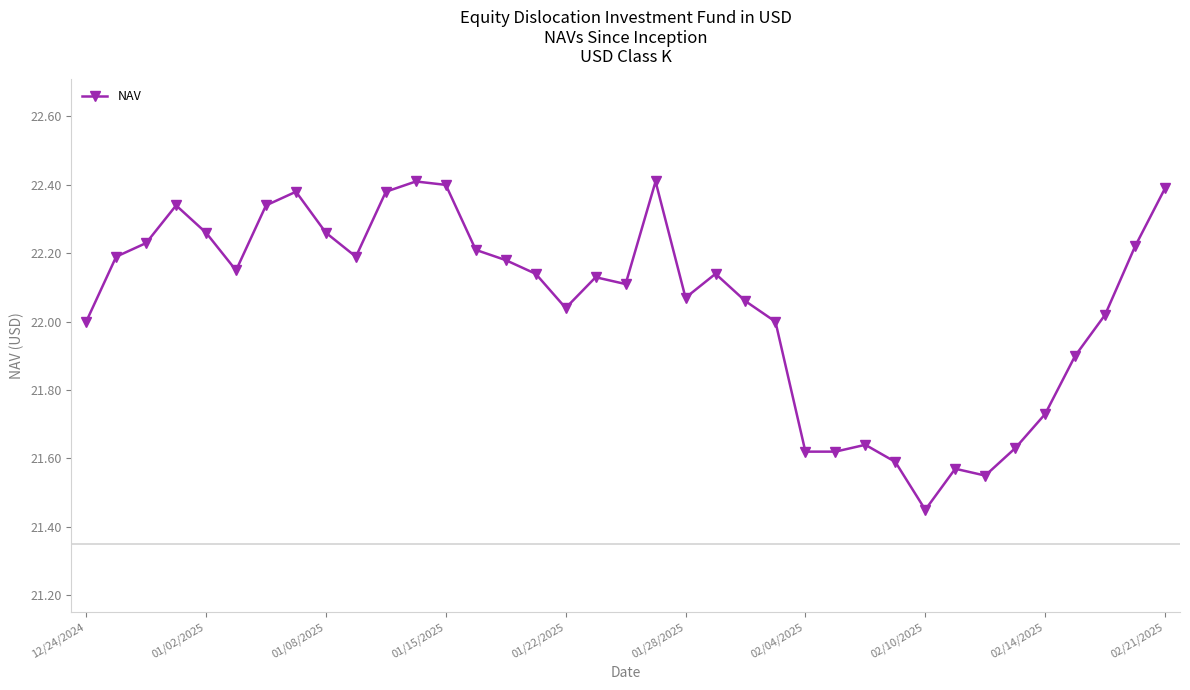

True or false: there are more than 1 points higher than both neighbors.

True